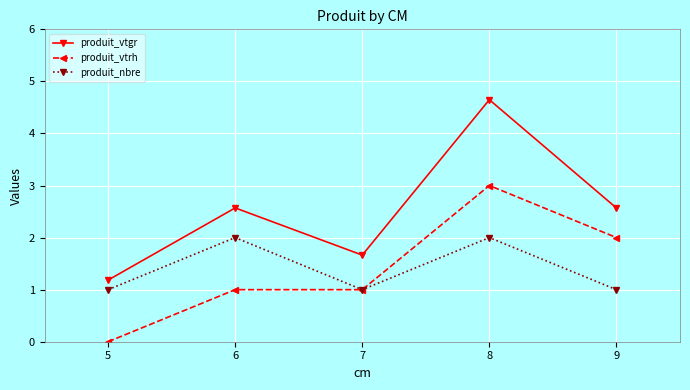

What is the maximum value for produit_nbre?

2.0